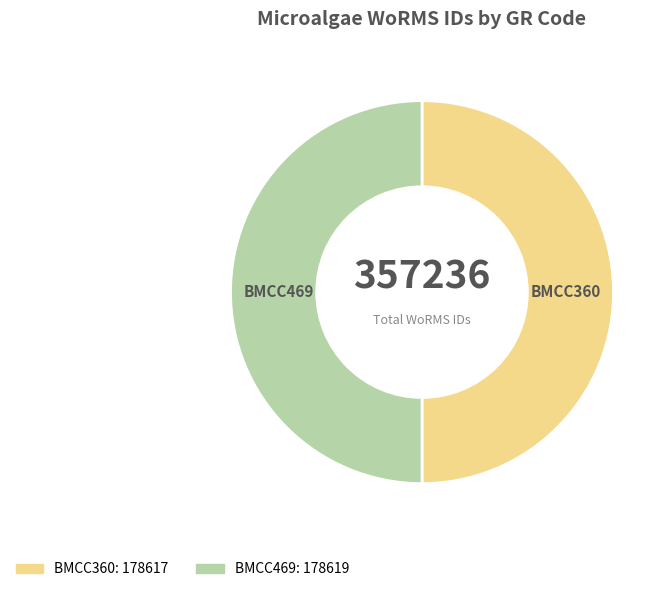

Do BMCC360 and BMCC469 together represent more than half of the pie?

Yes